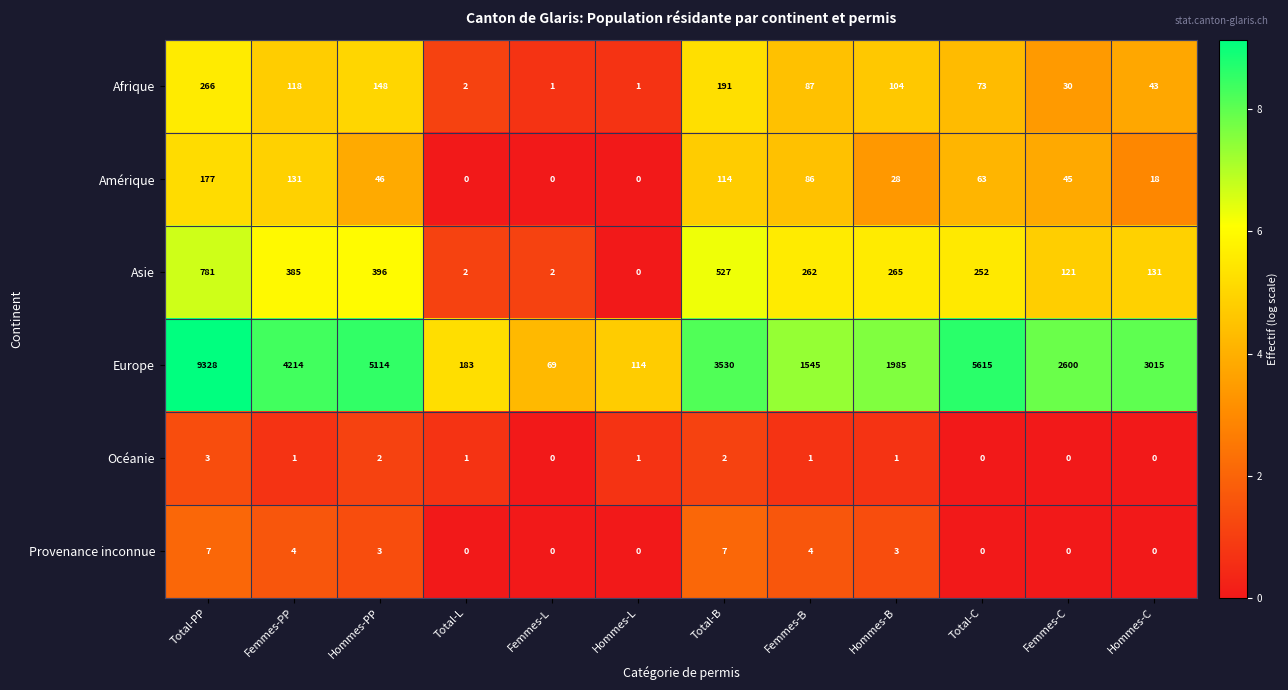

Is it true that Provenance inconnue equals 0 at Total-L?

True